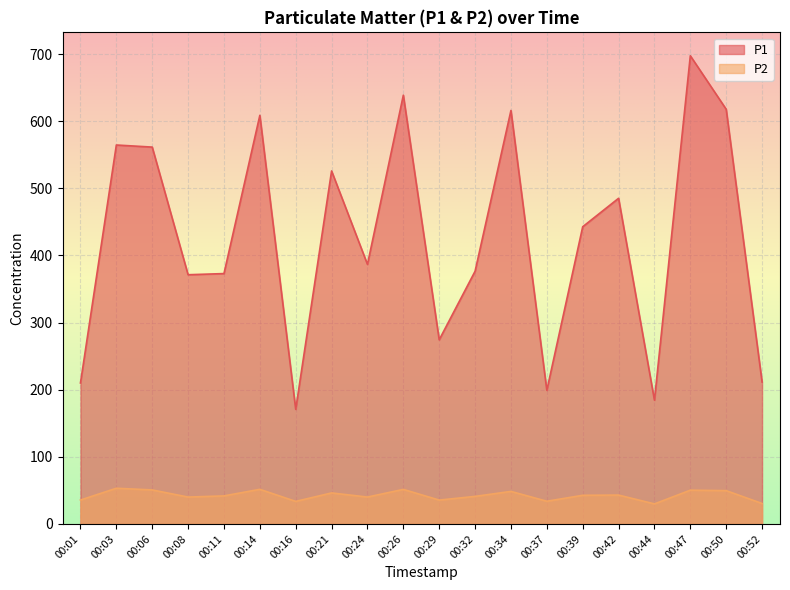

What is the difference between the P2 values at 00:29 and 00:11?

6.2